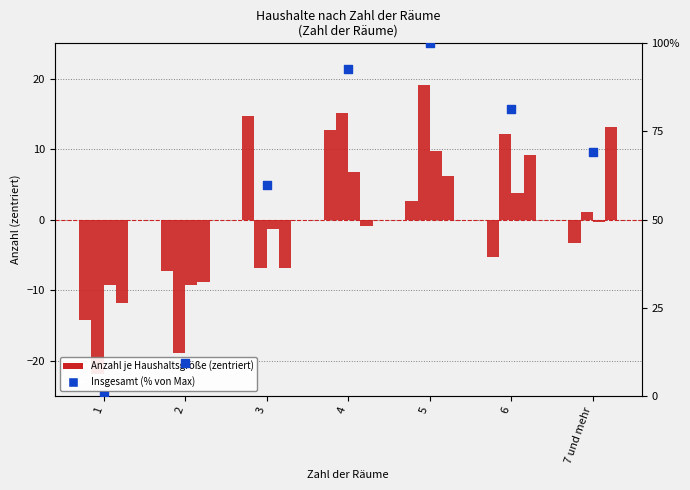

Is the value of Insgesamt (% of max) at 2 greater than the value of 1 Person at 7 und mehr?

Yes